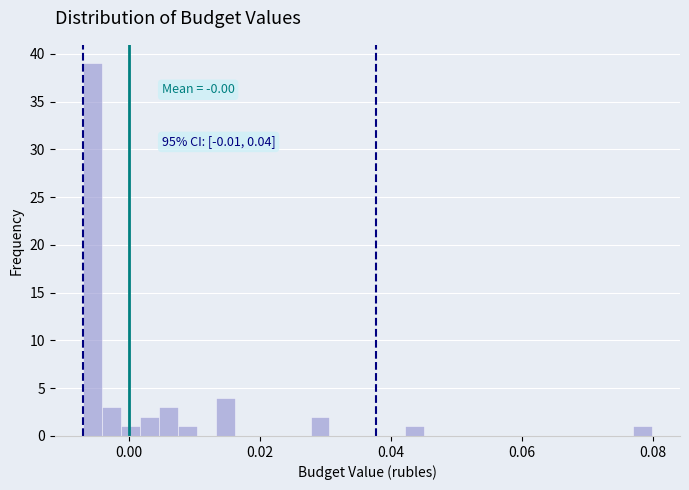

Around what value on the x-axis is the tallest bar? Give the approximate position of its centre, as read against the axis.

-0.006